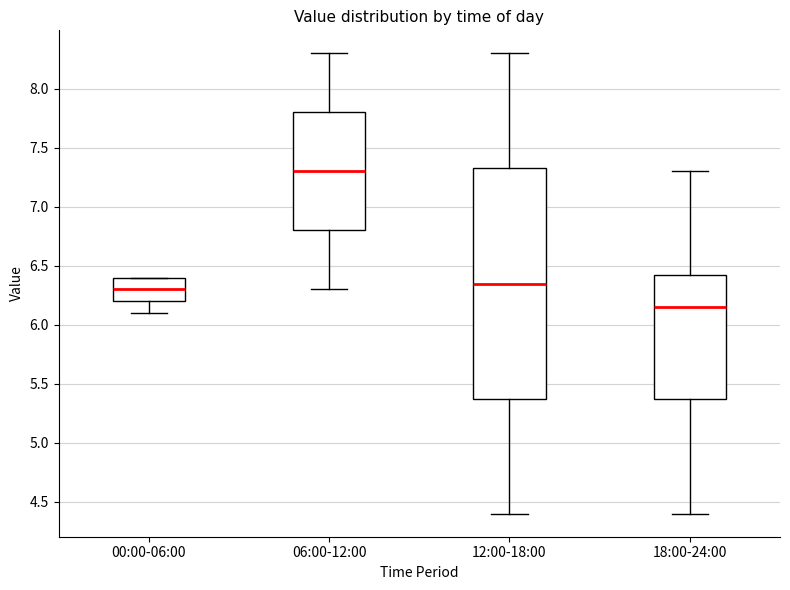

Reading left to right, transcribe this box plot: for each box, give where its median line is, the range the box spans, and where its two whiskers end, as read against the y-axis. The values are not printed on the chart, so give them approximately, as read against the axis.

00:00-06:00: median 6.30, box 6.20 to 6.40, whiskers 6.10 to 6.40
06:00-12:00: median 7.30, box 6.80 to 7.80, whiskers 6.30 to 8.30
12:00-18:00: median 6.35, box 5.40 to 7.35, whiskers 4.40 to 8.30
18:00-24:00: median 6.15, box 5.40 to 6.45, whiskers 4.40 to 7.30